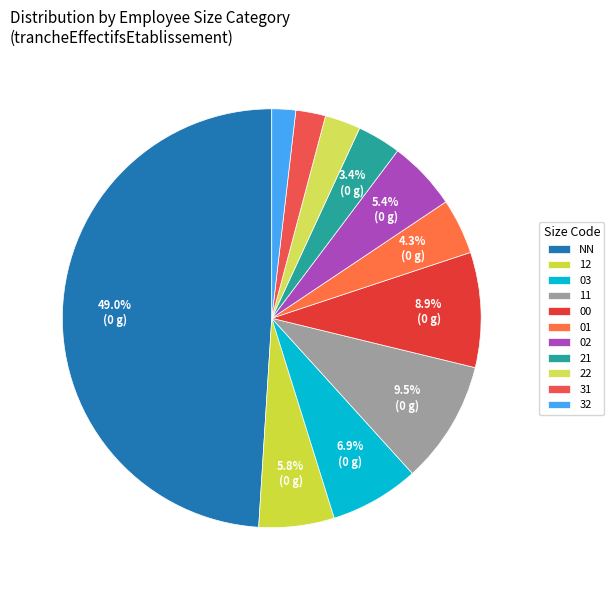

How many slices are in this pie chart?

11